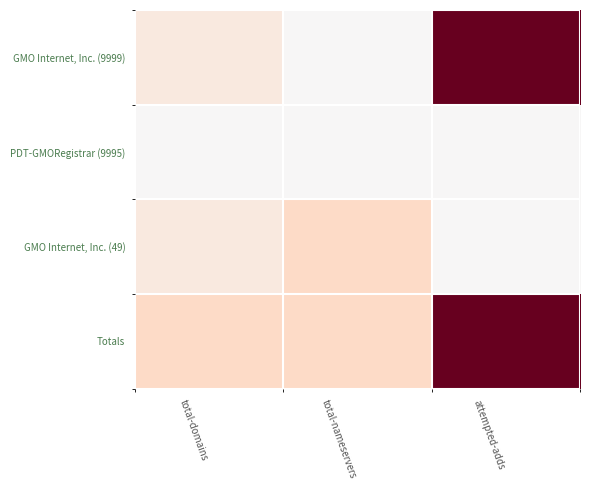

Which series has the widest spread of values?

GMO Internet, Inc. (9999)